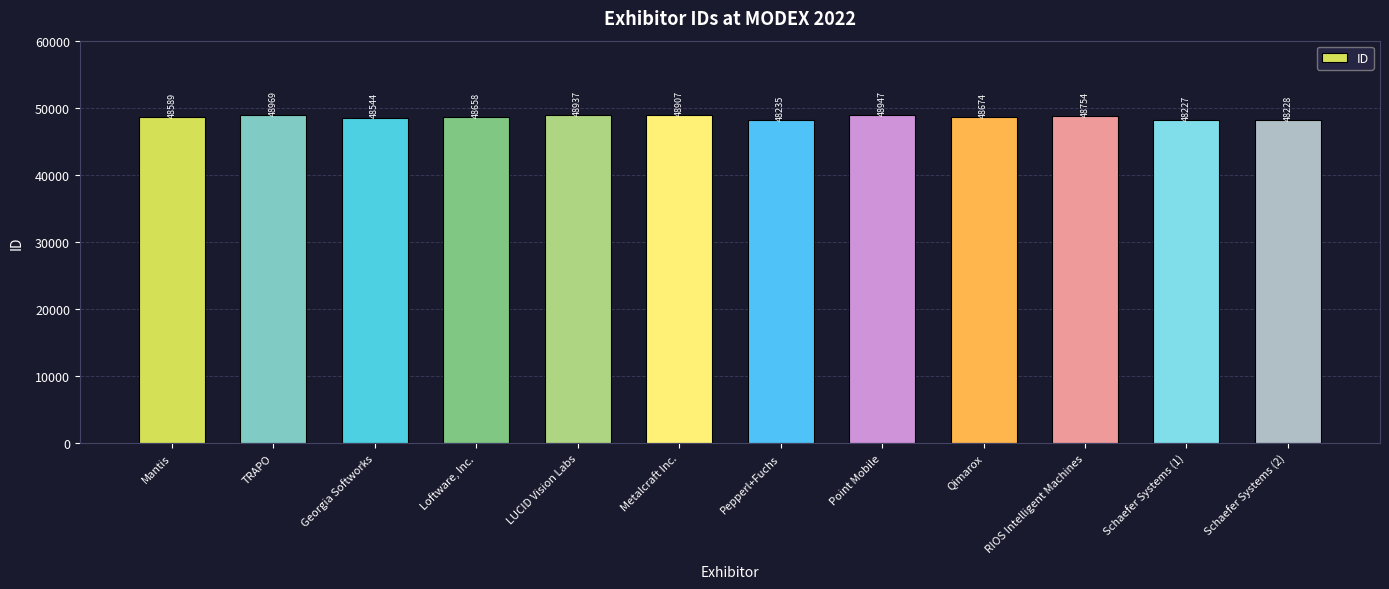

The chart shows a value of 78174 at Schaefer Systems (1). True or false?

False